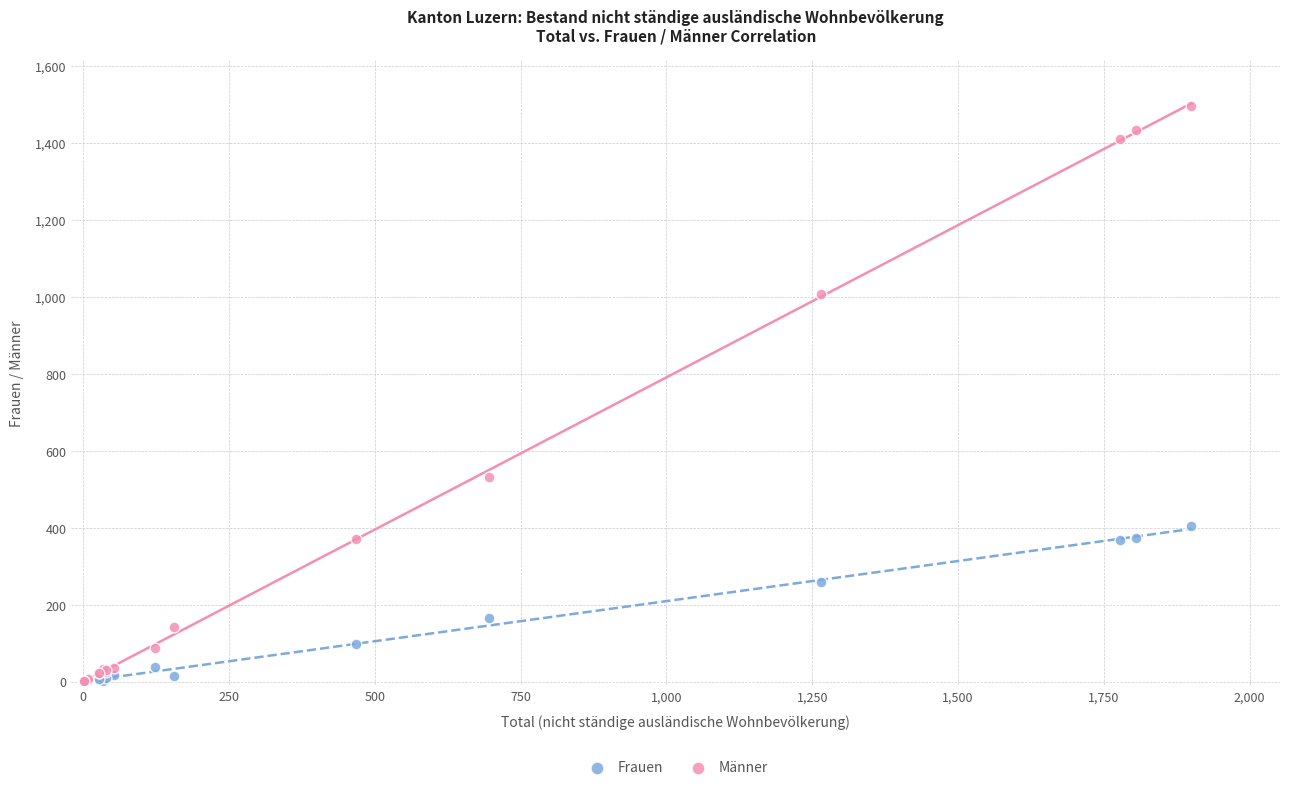

In the Frauen series, what Y value is closest to 202?

164